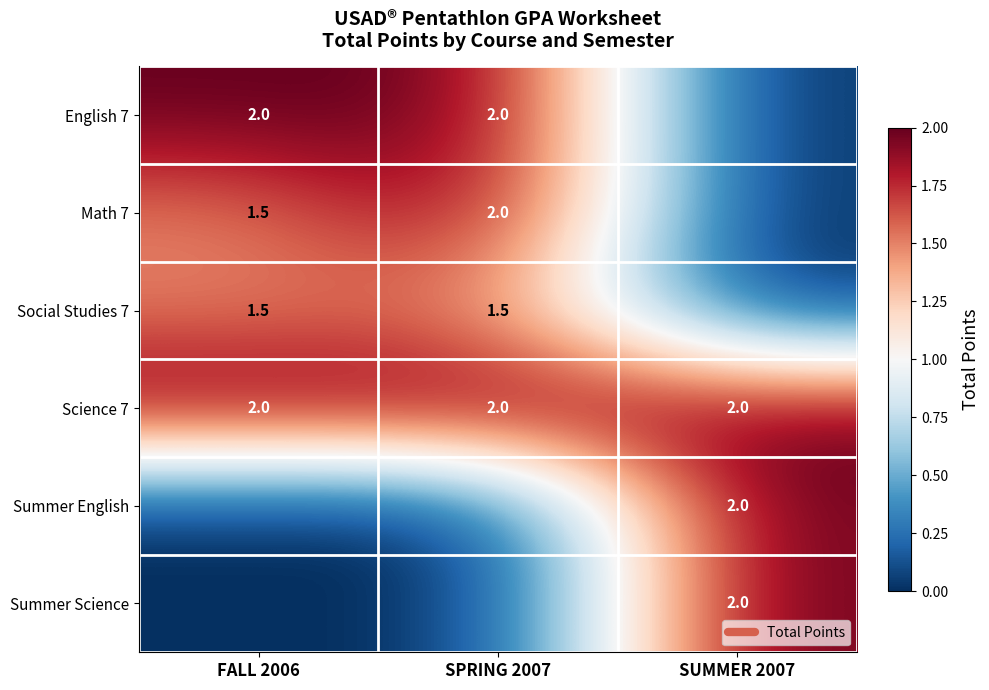

Which series has the largest range (max minus min)?

English 7